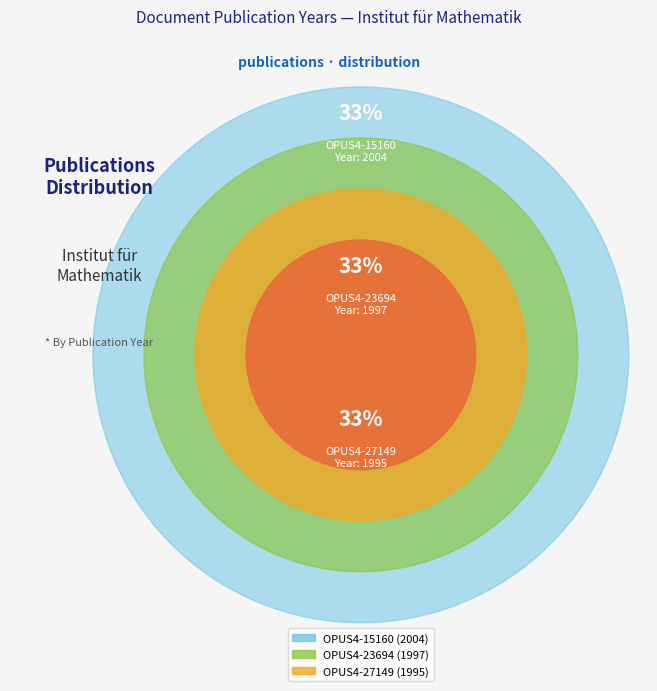

True or false: OPUS4-23694 accounts for 33% of the total.

True